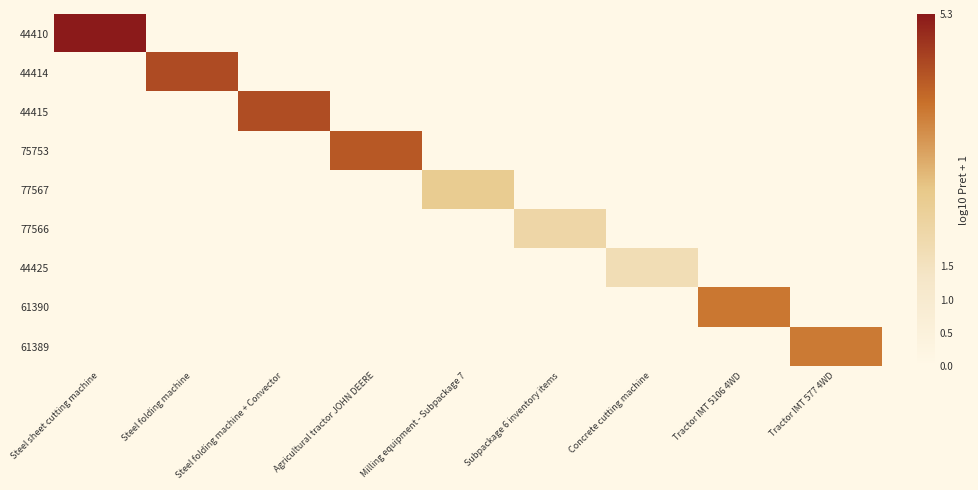

Which series has the largest range (max minus min)?

44410